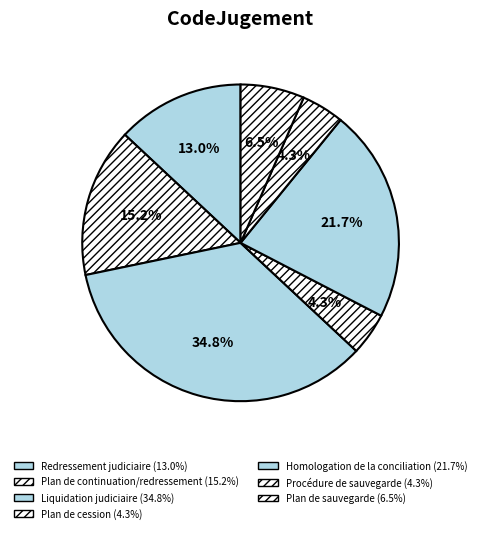

Count the number of slices in the pie.

7